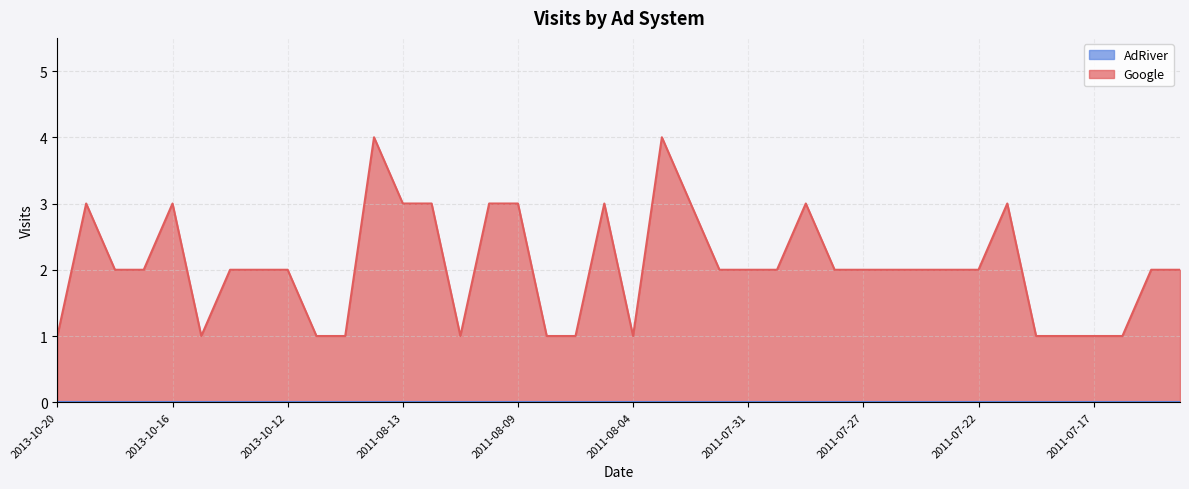

What is the label of the 28th point from the left?

2011-07-28